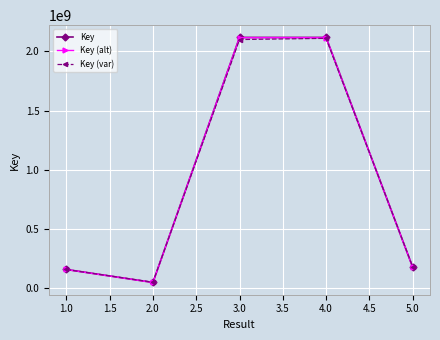

Which series changed the most between 1.0 and 4.0?

Key